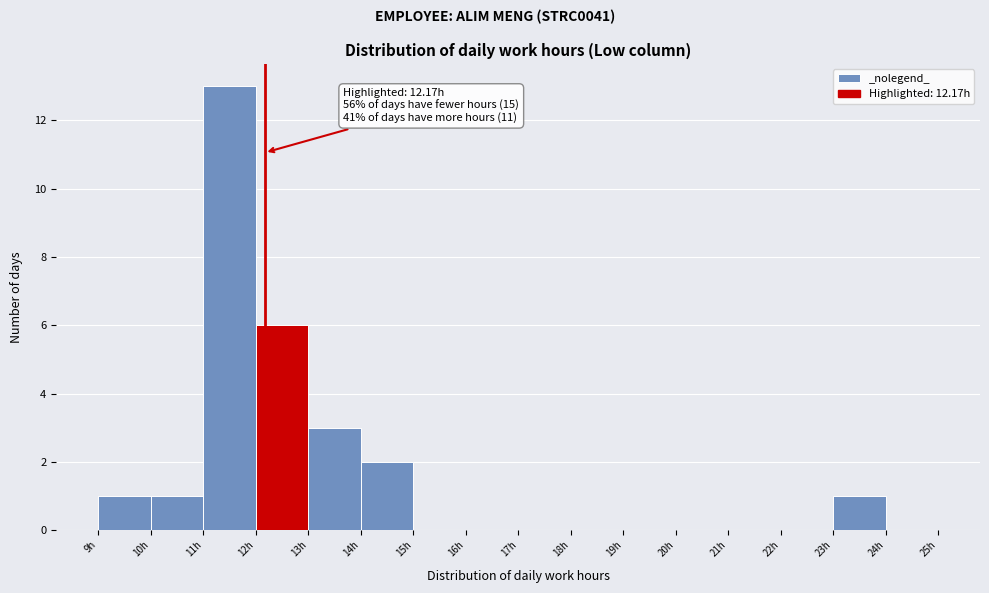

Which range on the x-axis has the tallest bar?

11 to 12